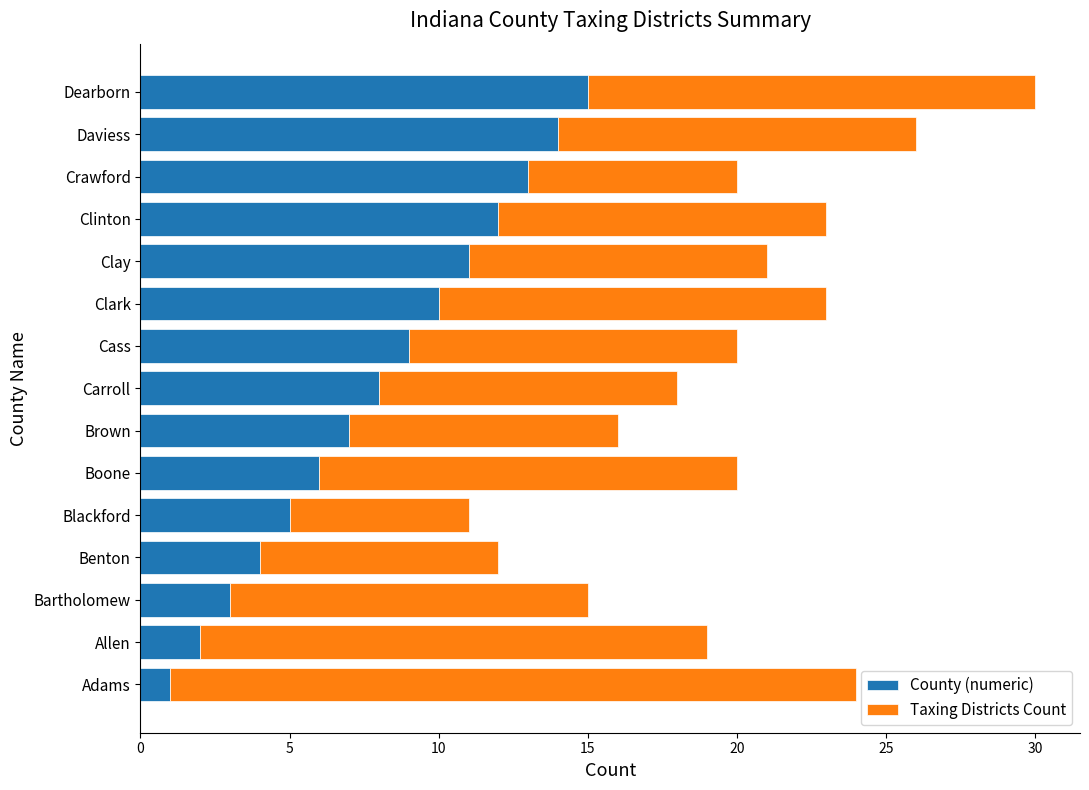

List the labels in order of County (numeric) value, smallest first.

Adams, Allen, Bartholomew, Benton, Blackford, Boone, Brown, Carroll, Cass, Clark, Clay, Clinton, Crawford, Daviess, Dearborn